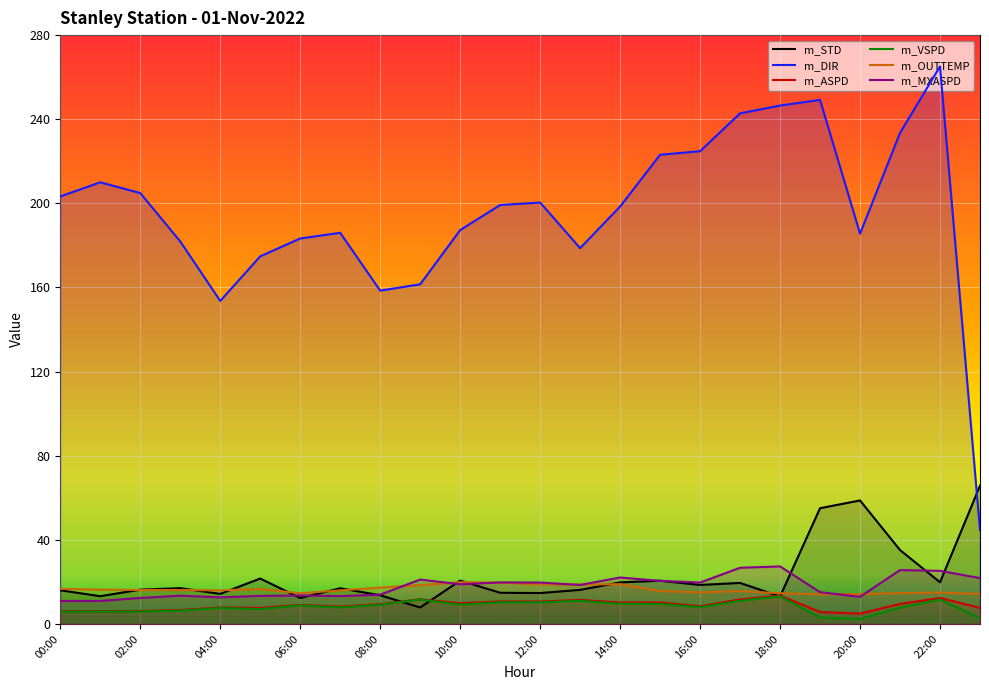

True or false: m_OUTTEMP and m_DIR intersect in this chart.

False